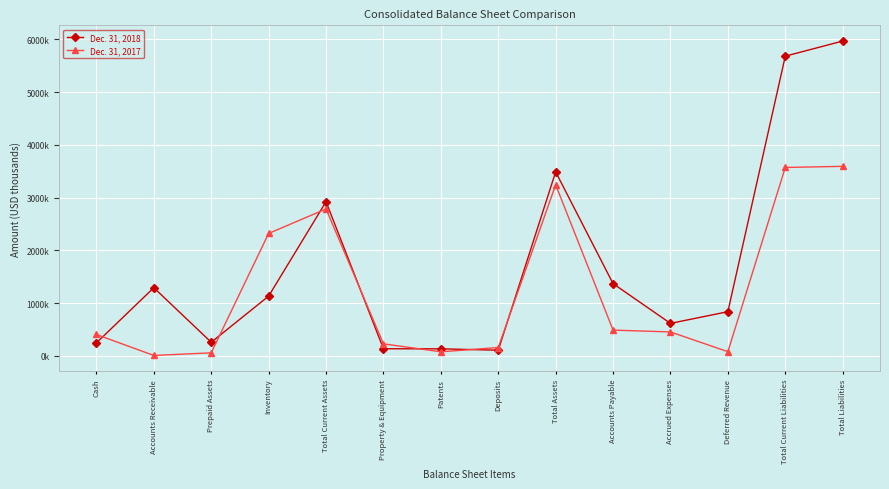

Rank the series at Accounts Payable from highest to lowest value.

Dec. 31, 2018, Dec. 31, 2017